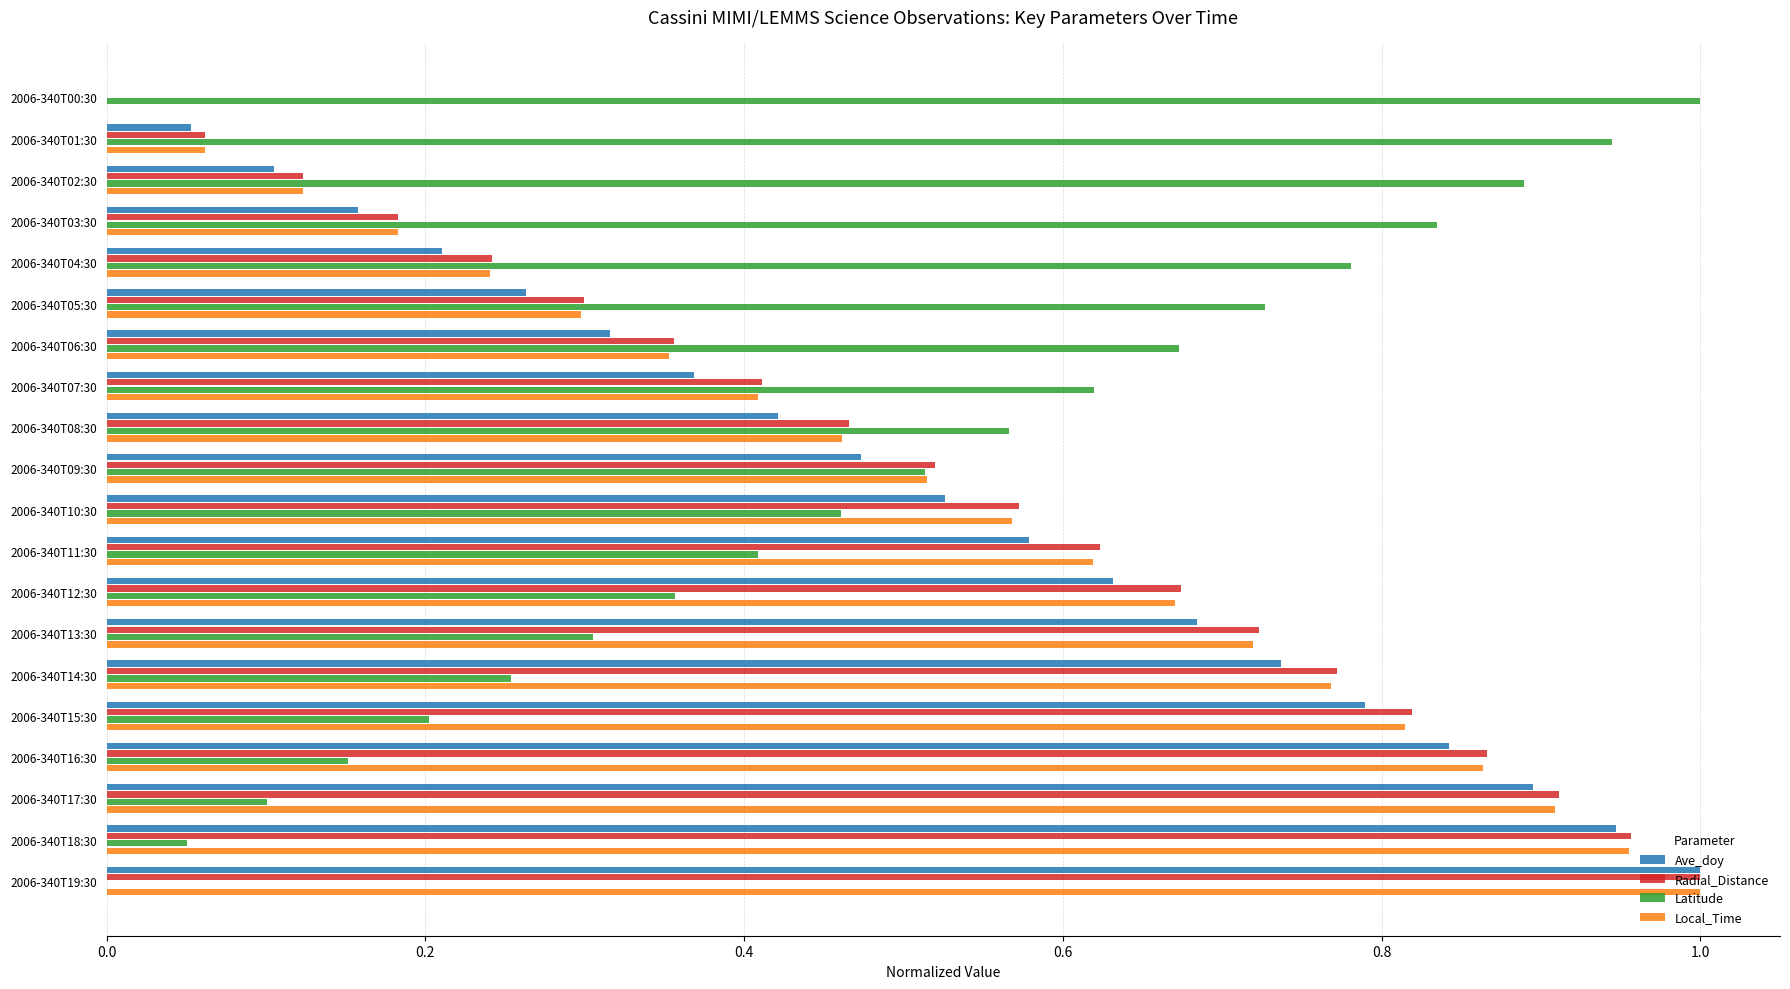

Is it true that Radial_Distance equals 0.2 at 2006-340T04:30?

True